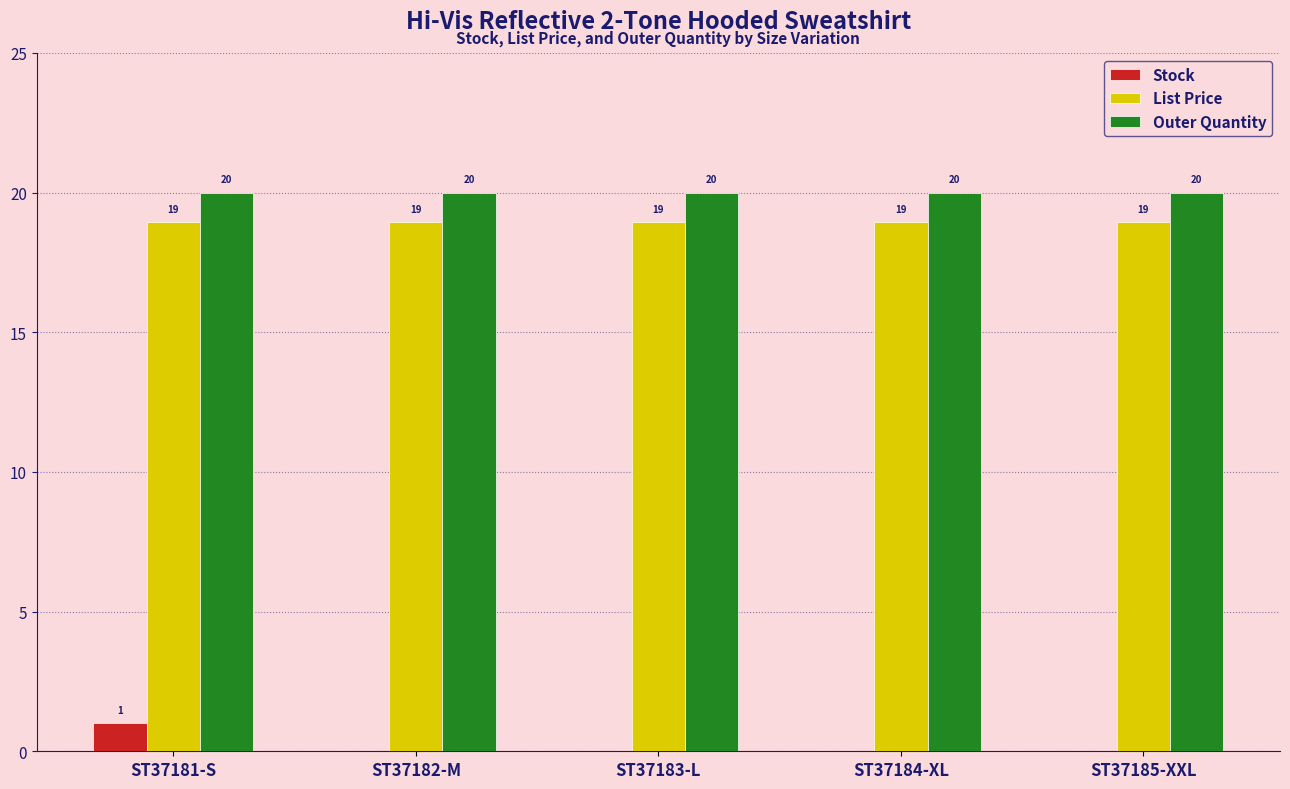

What is the sum of all Outer Quantity values?

100.0